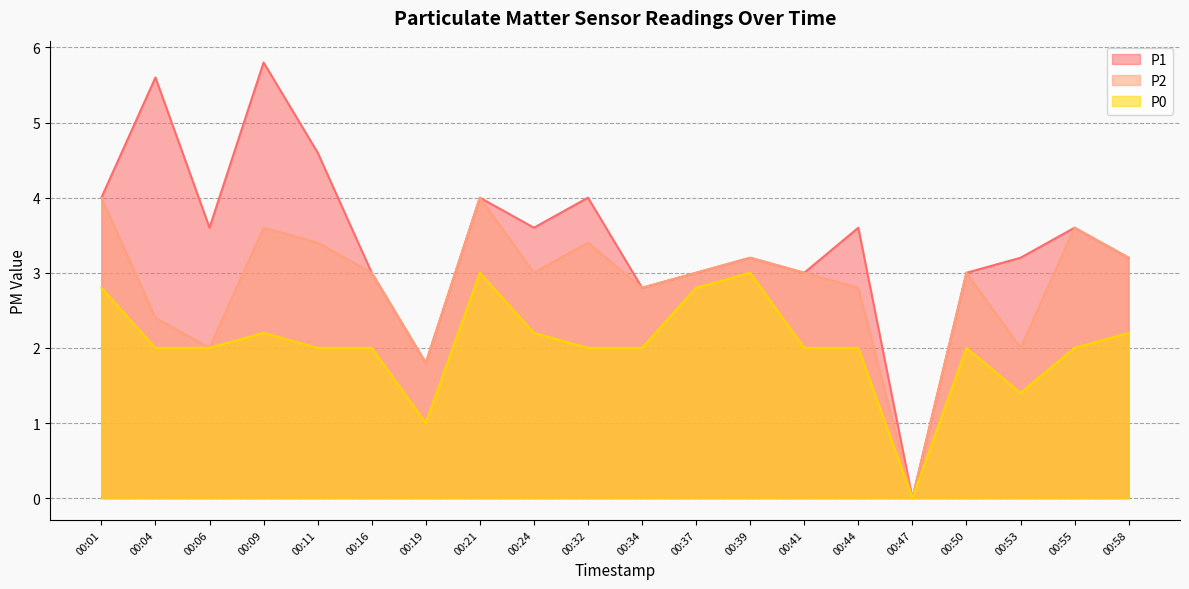

The P2 series shows 5.0 at 00:24. True or false?

False